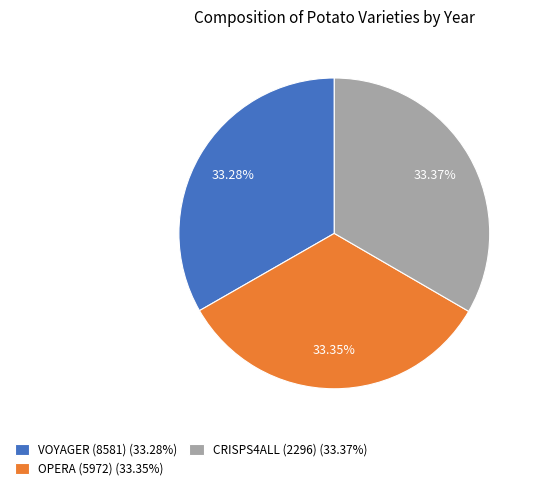

Count the number of slices in the pie.

3